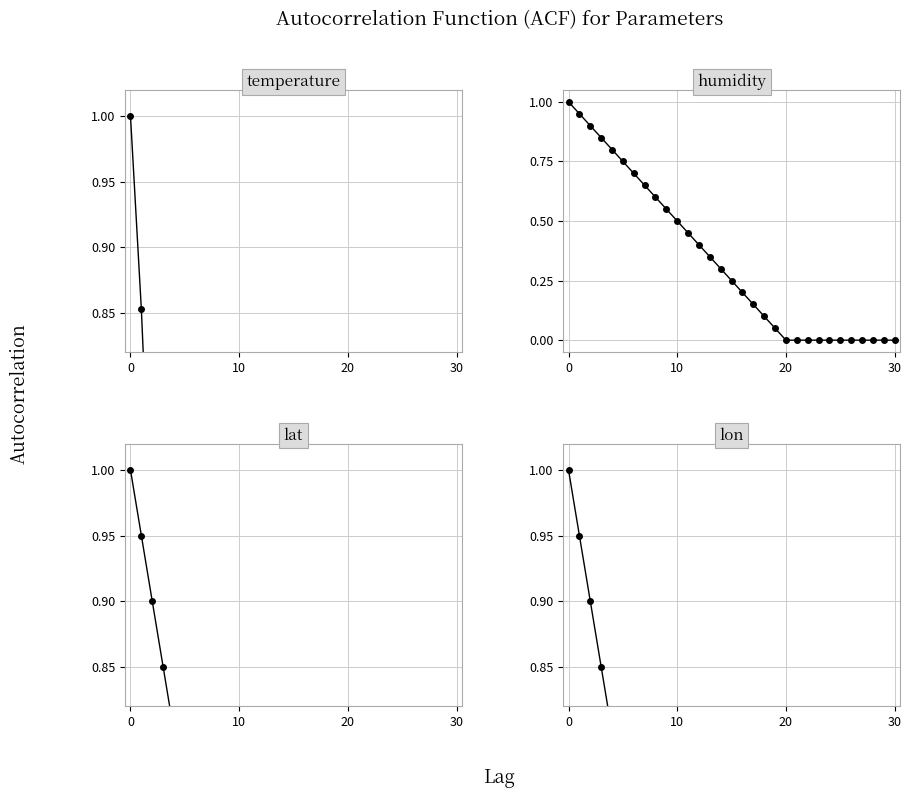

What are all the series names shown in the legend?

temperature, humidity, lat, lon